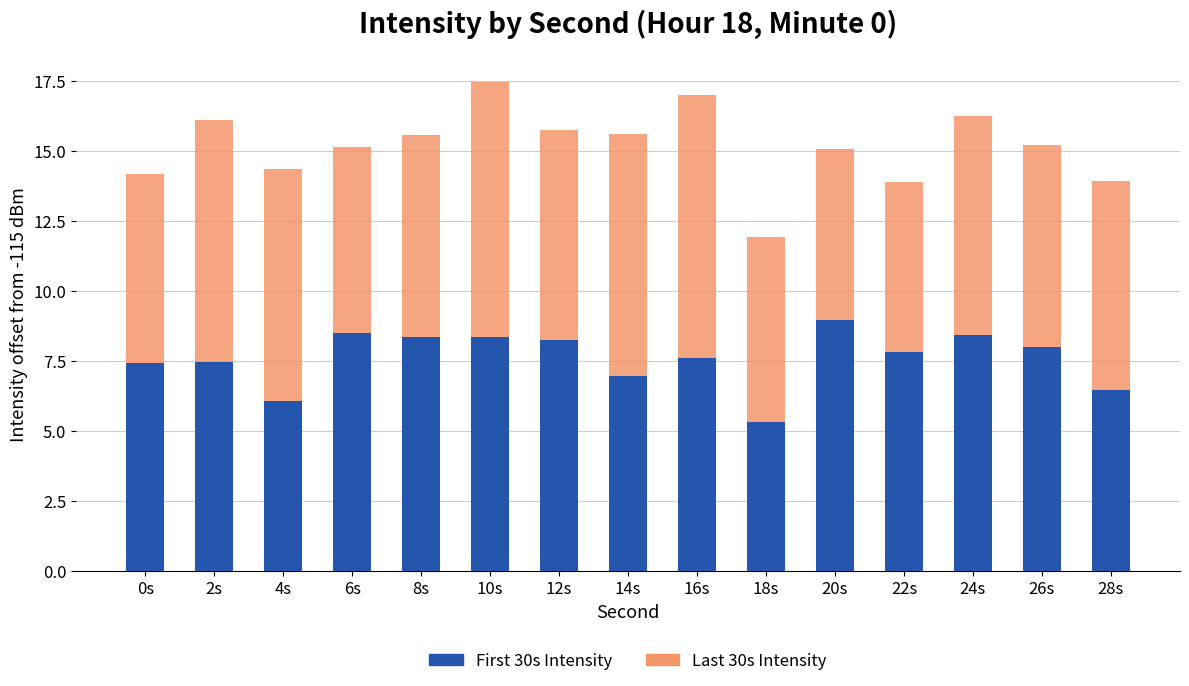

What is the total value across all series at 0s?

14.2